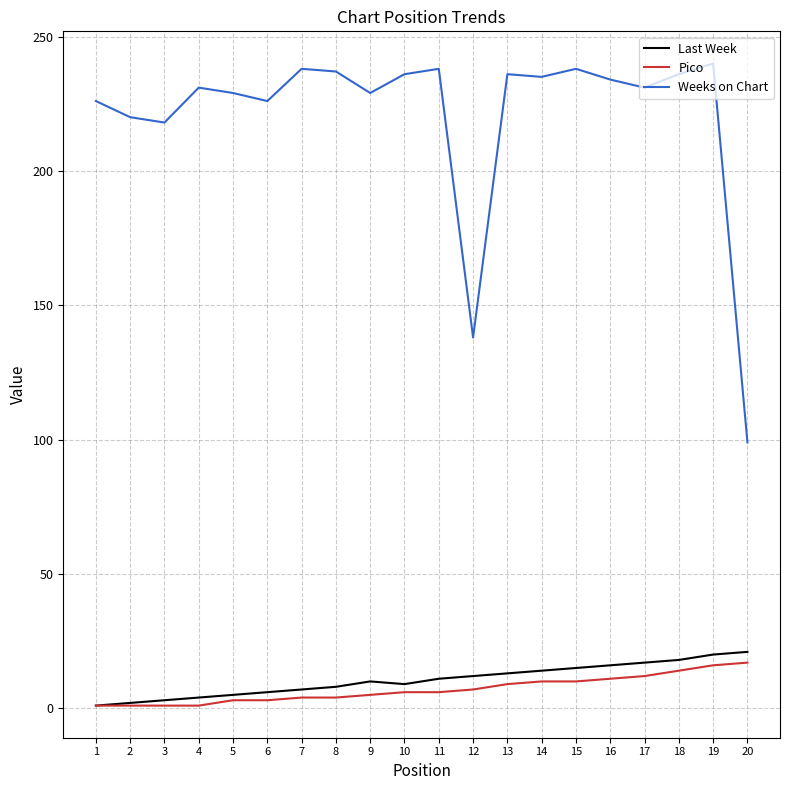

Which series has the widest spread of values?

Weeks on Chart